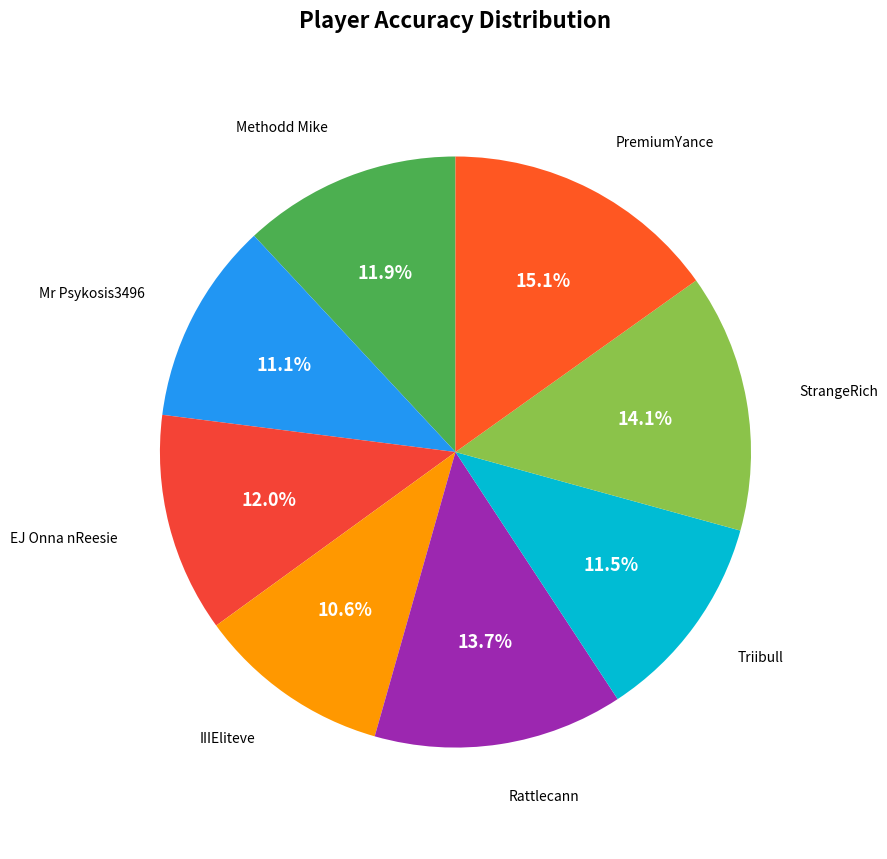

To the nearest percent, what is the average slice percentage?

12%